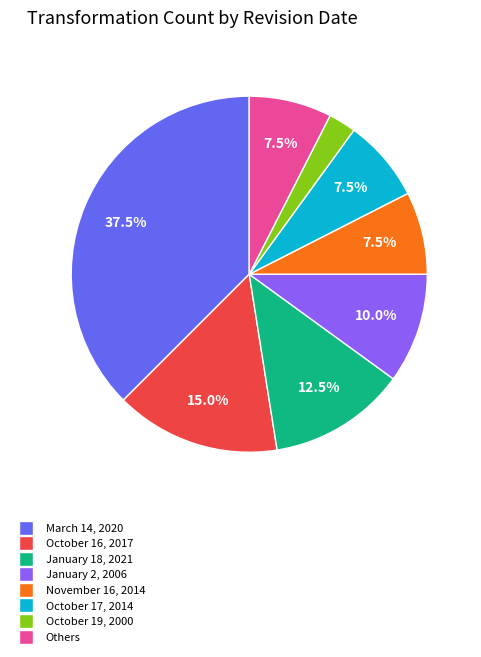

Is there a majority slice in this chart?

No